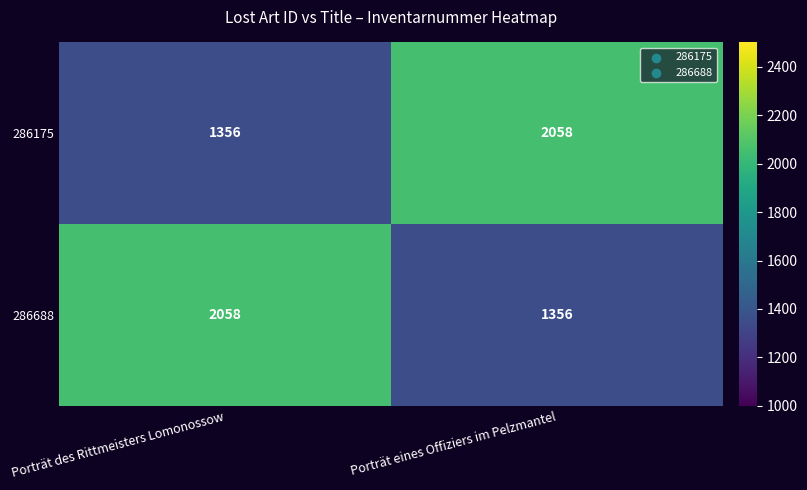

What is the spread (max minus min) of values at Porträt eines Offiziers im Pelzmantel?

702